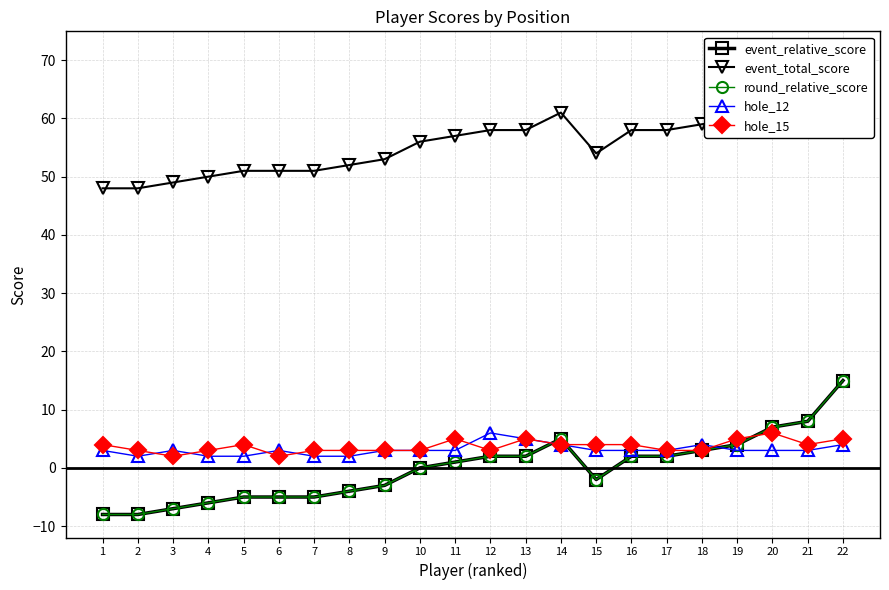

Between which two adjacent categories do round_relative_score and hole_12 first intersect?

13 and 14